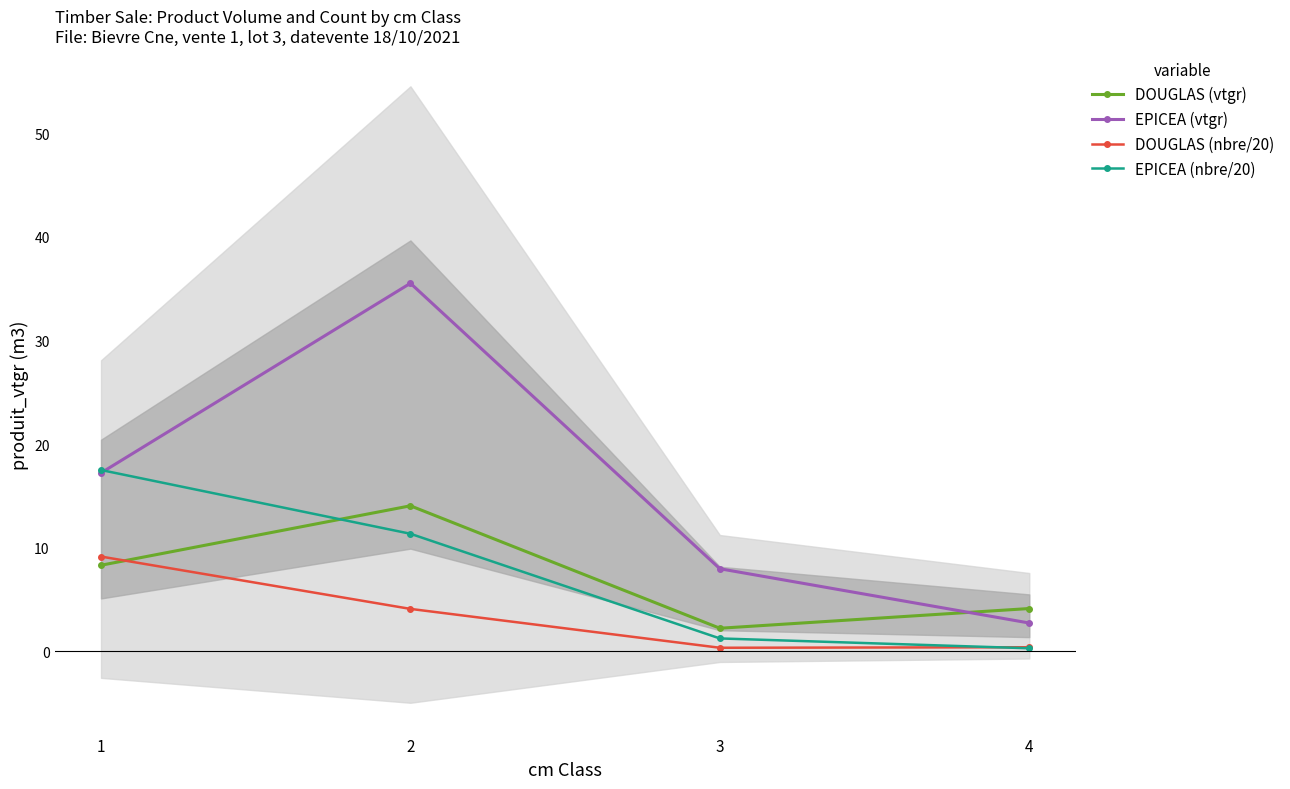

True or false: EPICEA (nbre/20) has more than 1 points higher than both neighbors.

False